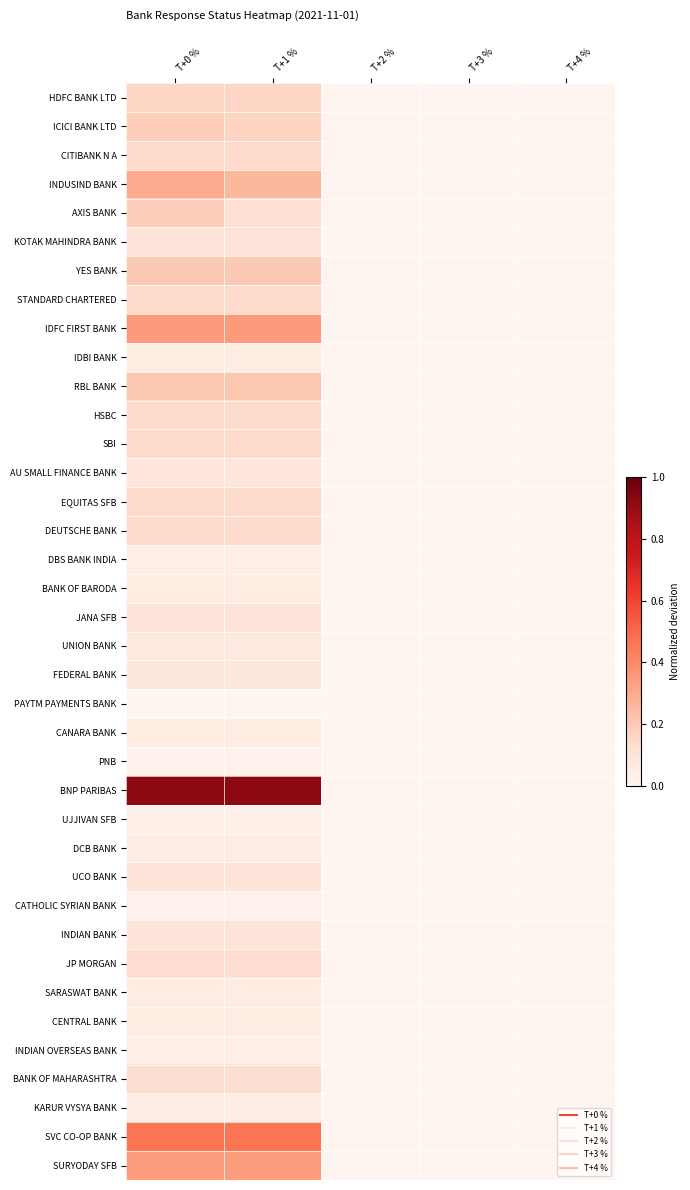

List the series in order of their peak value, highest first.

BNP PARIBAS, SVC CO-OP BANK, IDFC FIRST BANK, SURYODAY SFB, INDUSIND BANK, RBL BANK, YES BANK, ICICI BANK LTD, AXIS BANK, HDFC BANK LTD, CITIBANK N A, STANDARD CHARTERED, SBI, HSBC, EQUITAS SFB, DEUTSCHE BANK, JP MORGAN, BANK OF MAHARASHTRA, INDIAN BANK, KOTAK MAHINDRA BANK, JANA SFB, UCO BANK, AU SMALL FINANCE BANK, FEDERAL BANK, UNION BANK, DCB BANK, CENTRAL BANK, CANARA BANK, IDBI BANK, BANK OF BARODA, SARASWAT BANK, KARUR VYSYA BANK, INDIAN OVERSEAS BANK, DBS BANK INDIA, UJJIVAN SFB, CATHOLIC SYRIAN BANK, PNB, PAYTM PAYMENTS BANK